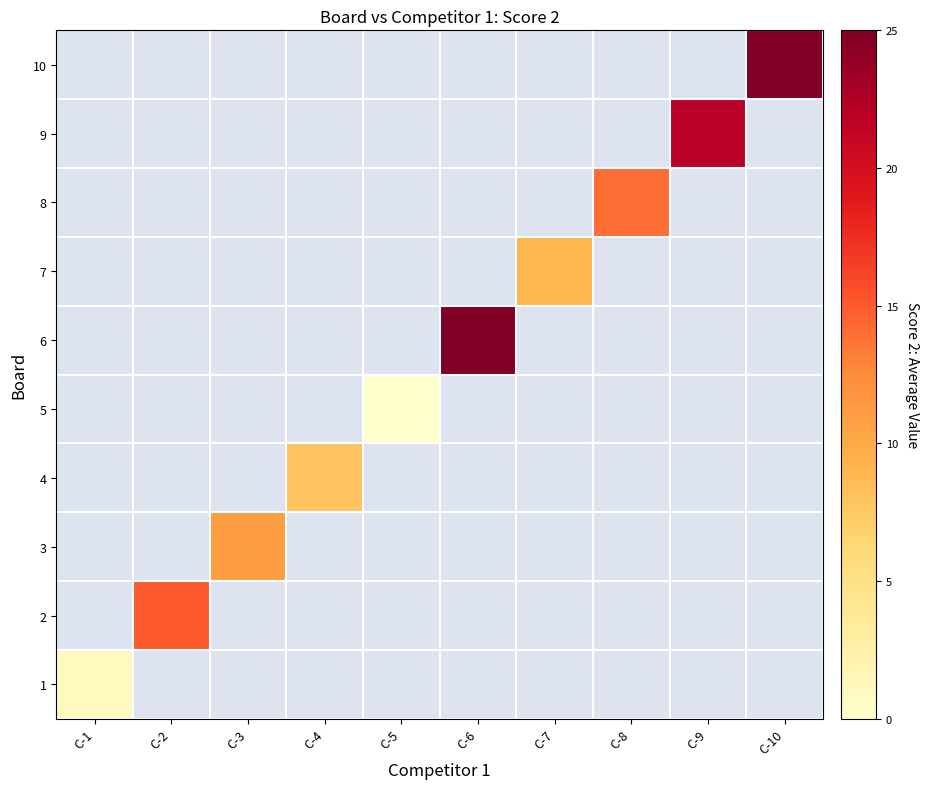

What is the greatest value displayed?

25.0